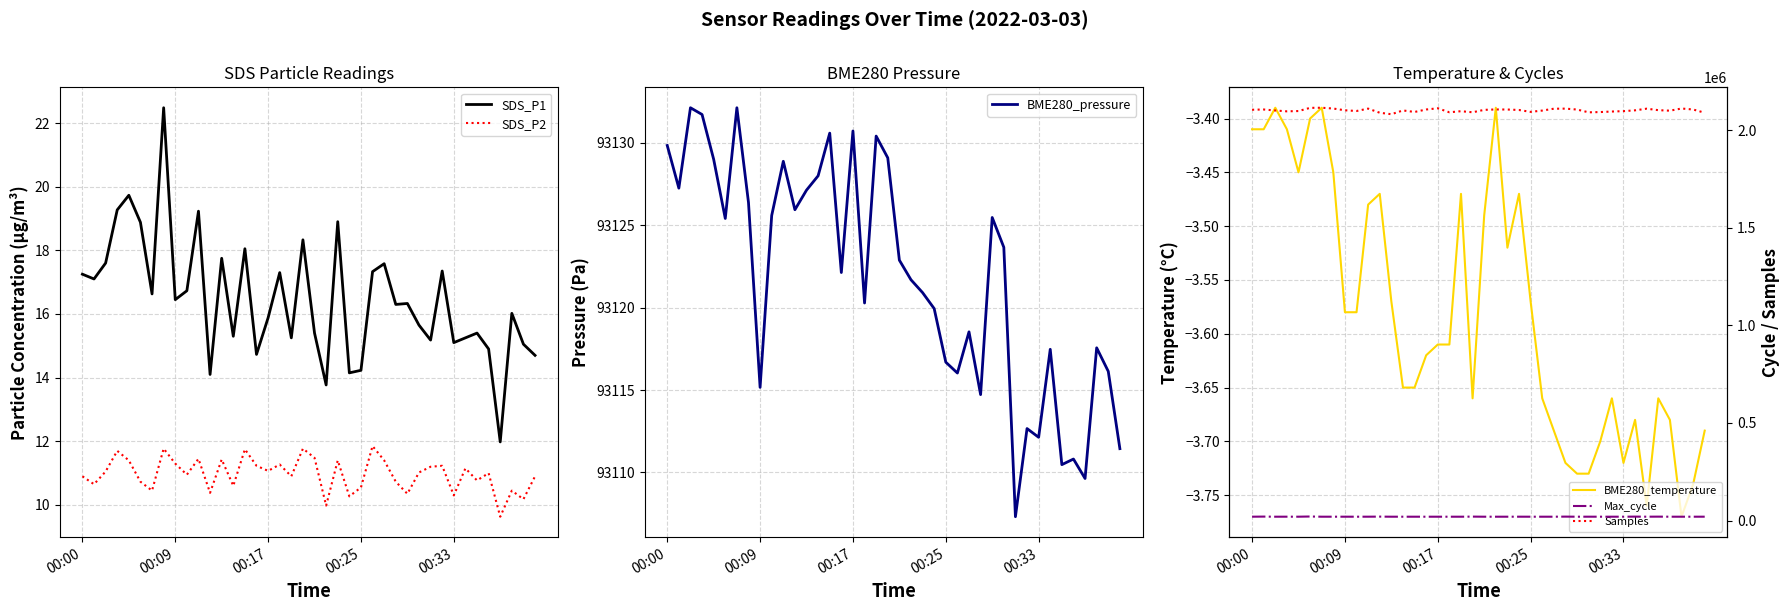

Is it true that SDS_P2 equals 11.3 at 00:09?

True